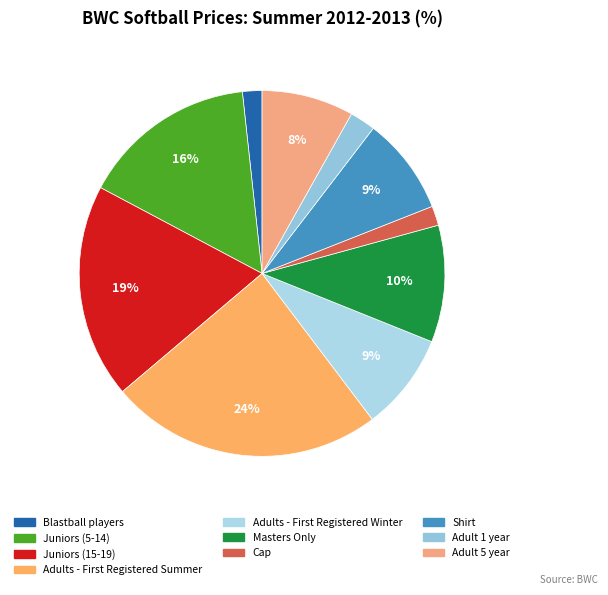

Count the number of slices in the pie.

10